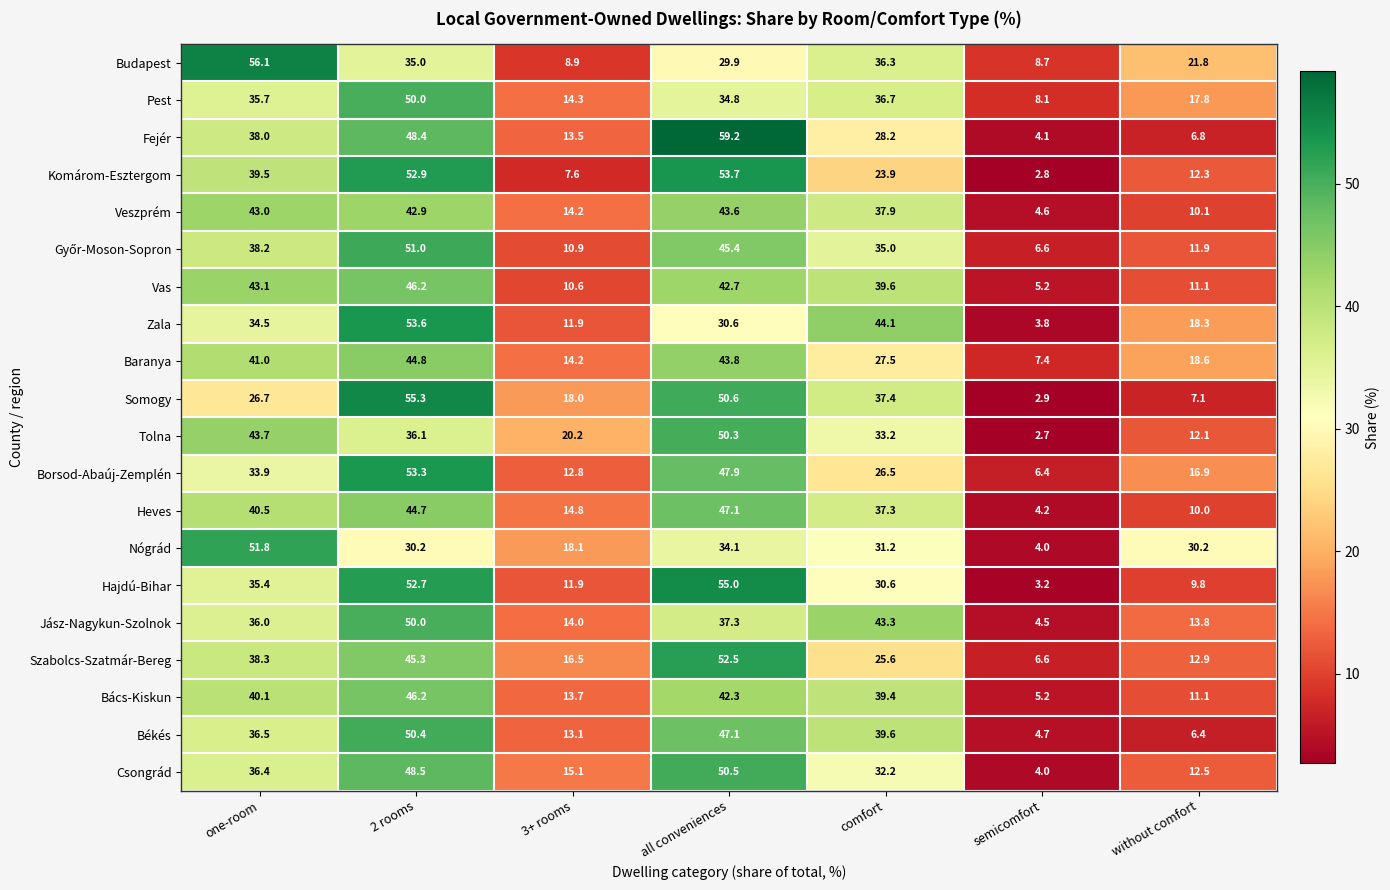

What is the sum of all Tolna values?

198.3